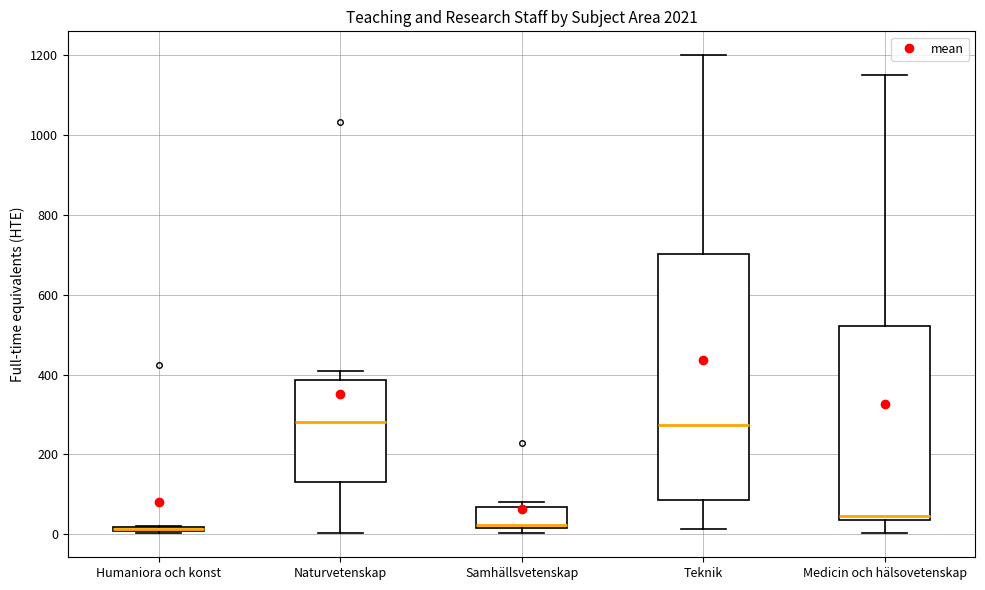

Where is the lower edge of the box for Samhällsvetenskap on the y-axis? The values are not printed on the chart, so give them approximately, as read against the axis.

20